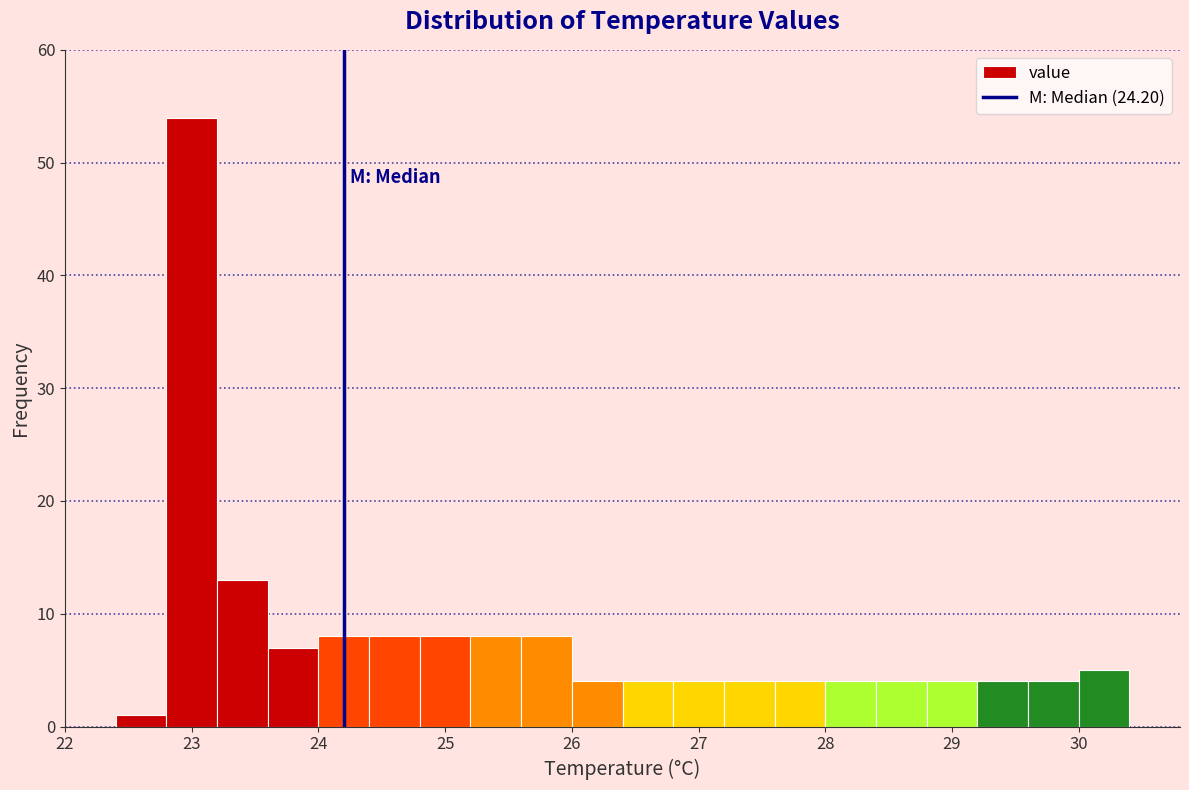

What is the height of the bar covering 26.4 to 26.8 on the x-axis? The values are not printed on the chart, so give them approximately, as read against the axis.

4